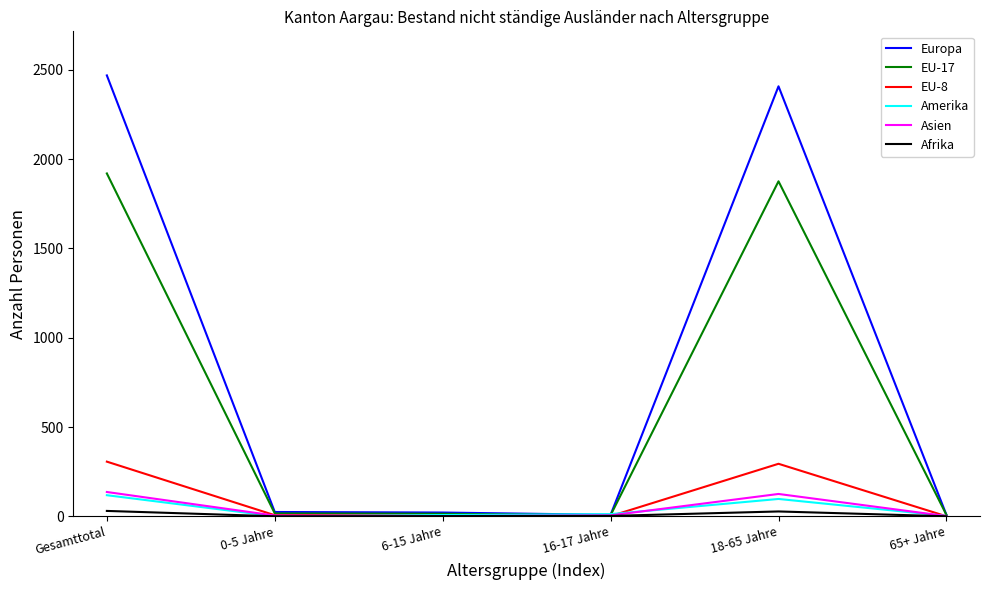

Which series has the largest total across all categories?

Europa